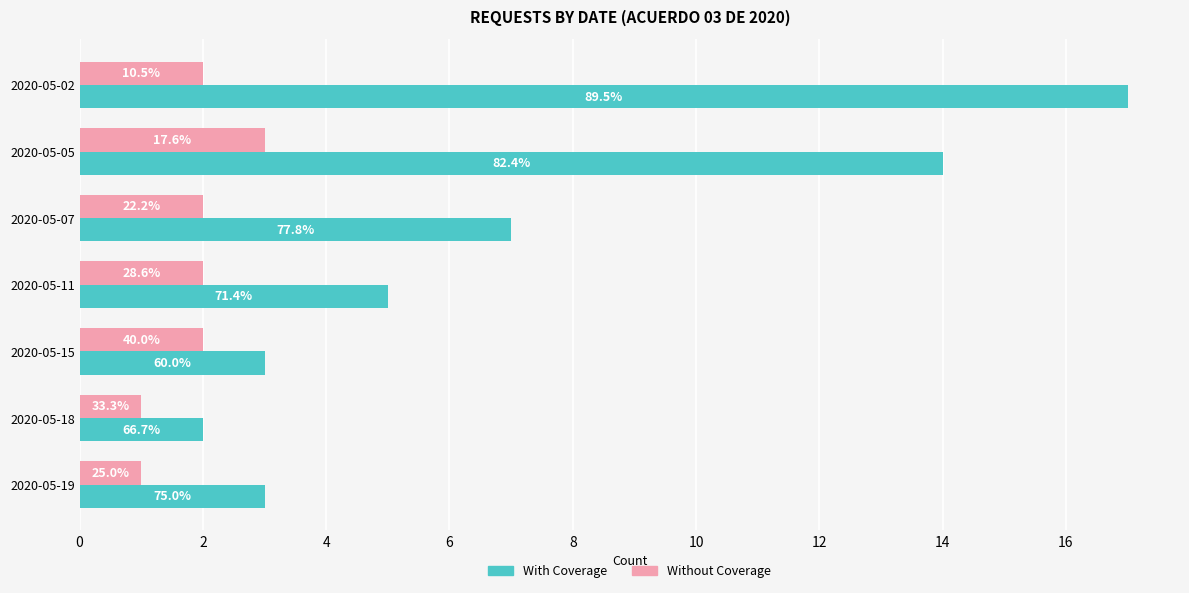

Does the chart contain any negative values?

No